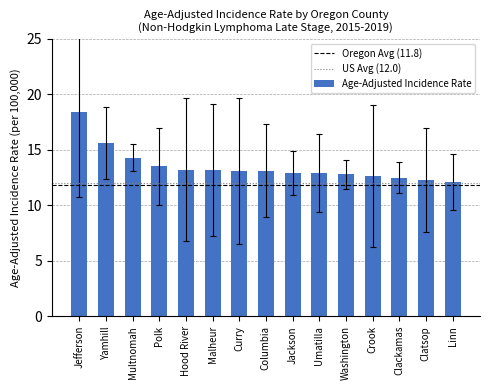

What is the label of the 10th bar from the right?

Malheur